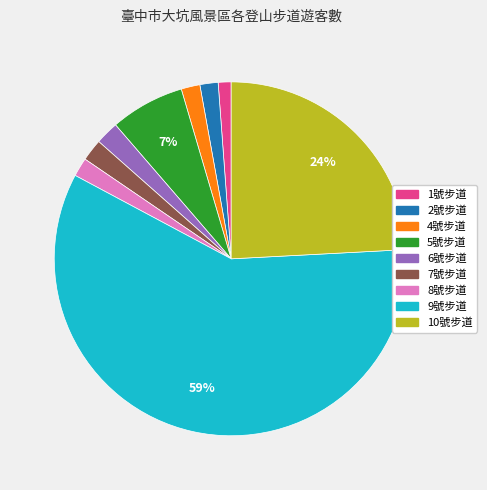

Which has a higher value, 2號步道 or 10號步道?

10號步道